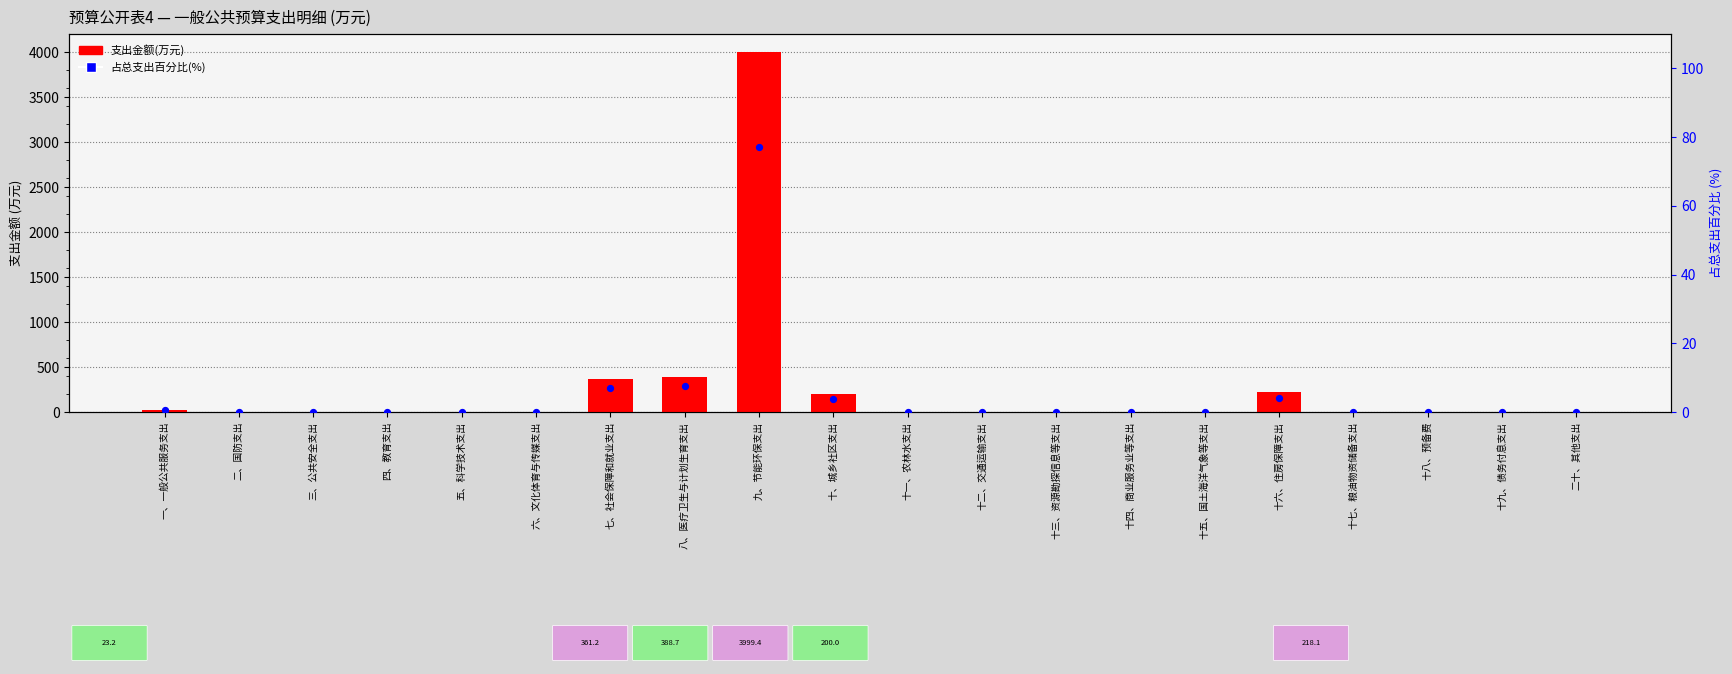

Is the value of 占总支出百分比(%) at 十一、农林水支出 greater than the value of 支出金额(万元) at 十八、预备费?

No